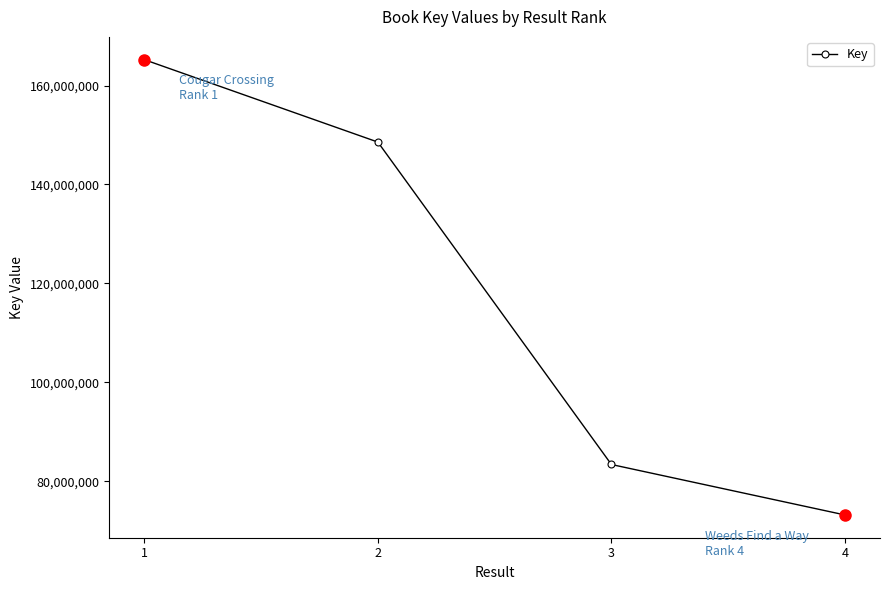

Is it true that the value at 4 is 73236514?

True